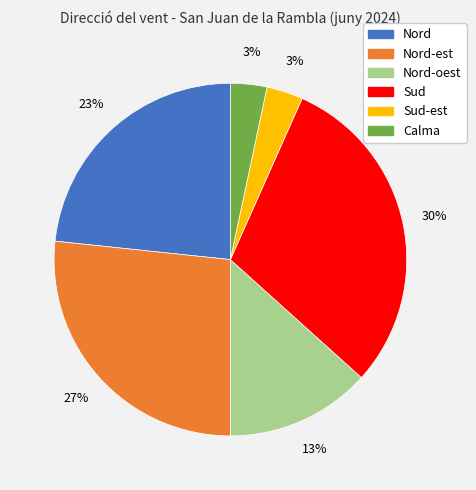

To the nearest percent, what is the average slice percentage?

17%